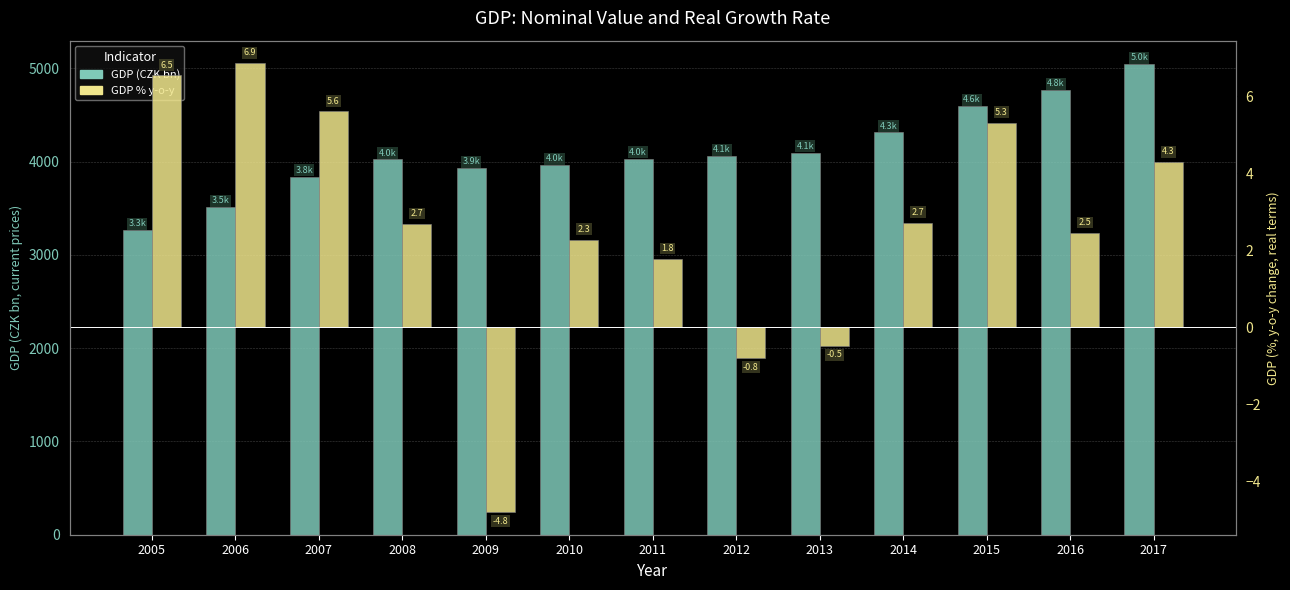

How many values in the GDP (CZK bn) series are below 4033?

6